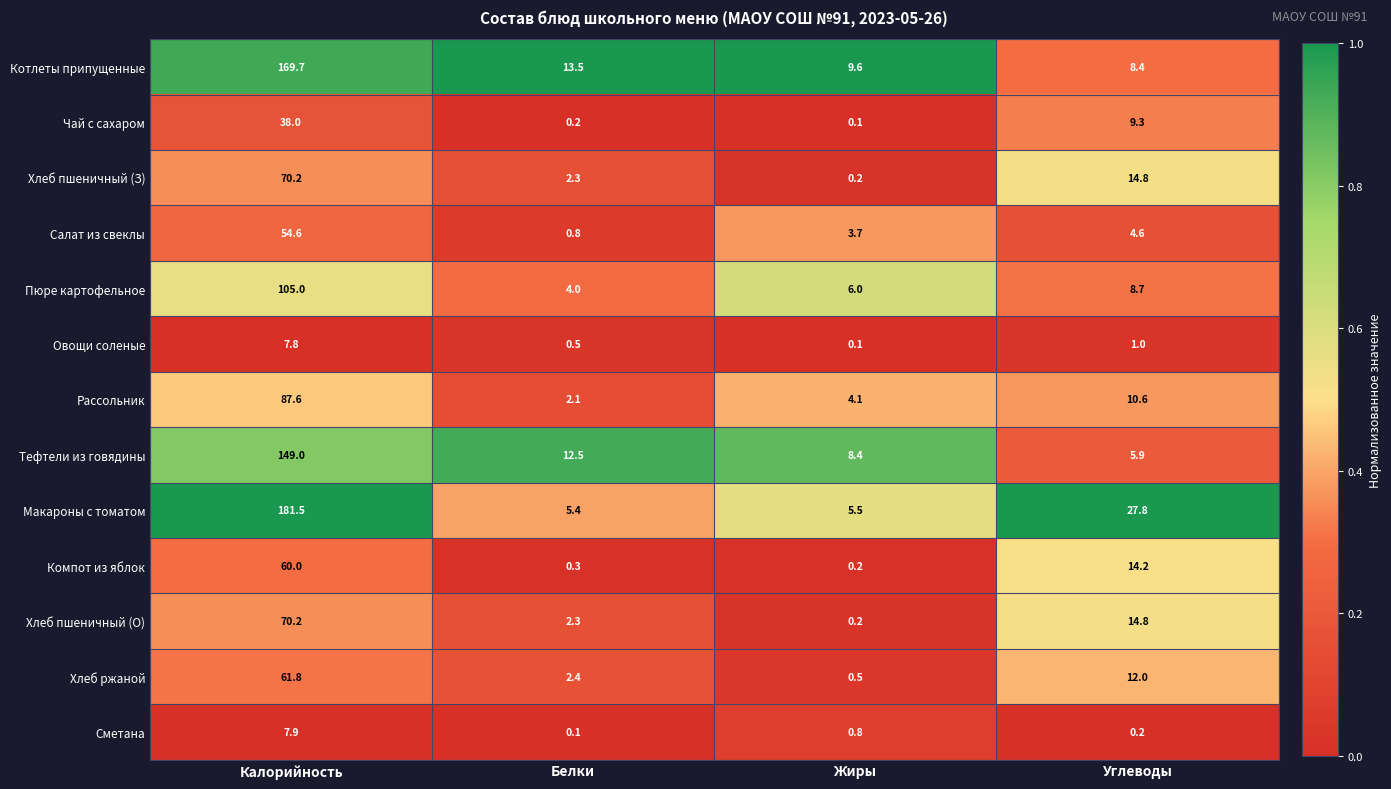

Is the value of Чай с сахаром at Жиры greater than the value of Хлеб пшеничный (О) at Калорийность?

No